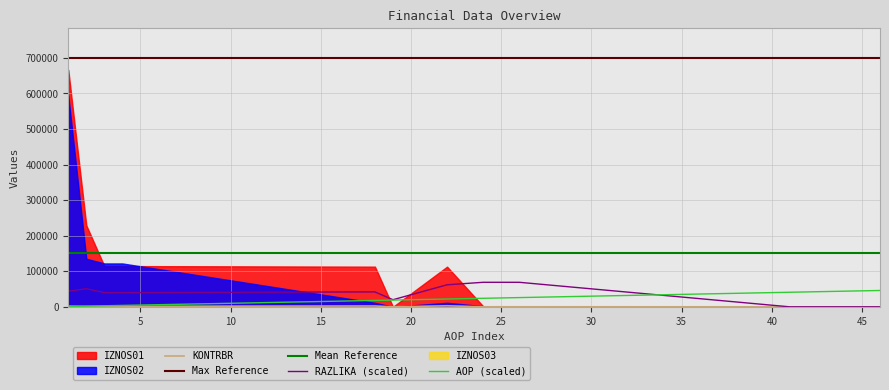

At which label does RAZLIKA reach its minimum?

41